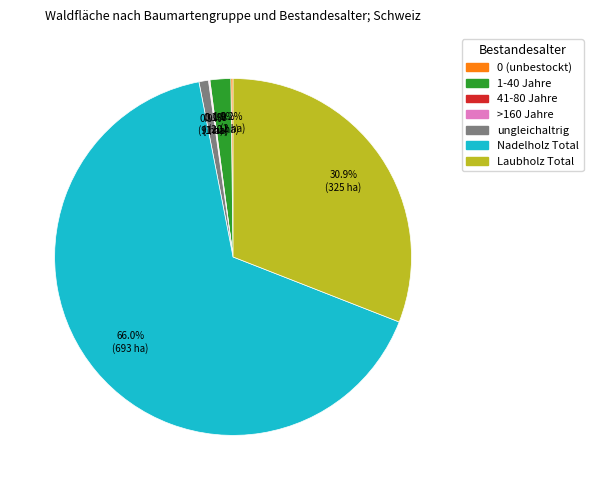

Is there any slice that represents more than half of the pie?

Yes